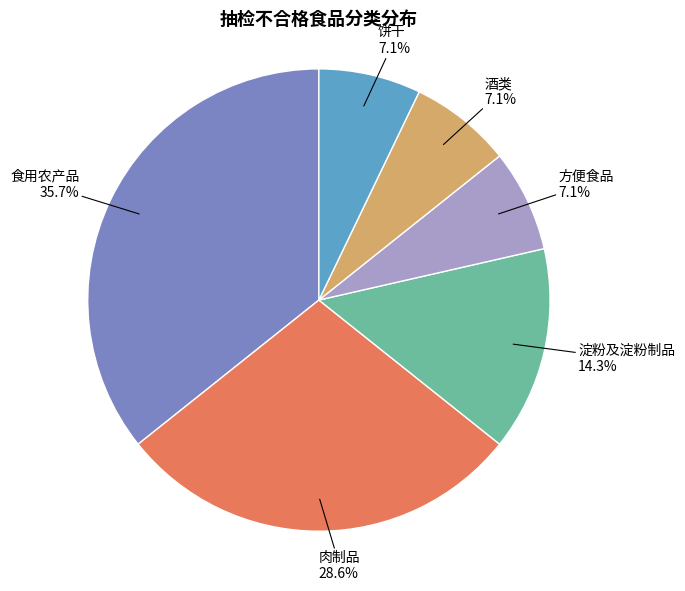

What is the total percentage of 方便食品 and 淀粉及淀粉制品?

21.4%